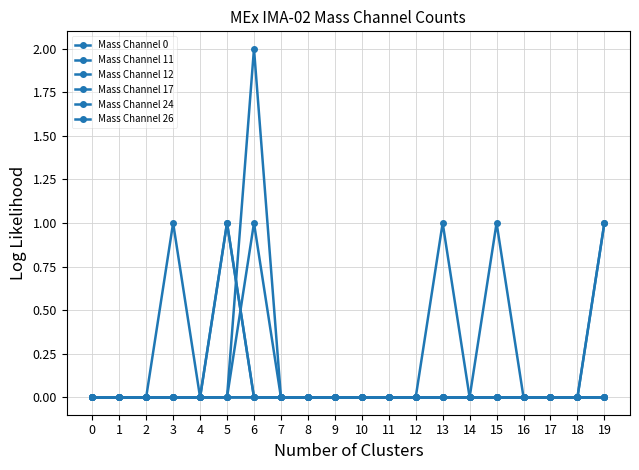

Between 2 and 16, which series saw the biggest shift?

Mass Channel 0